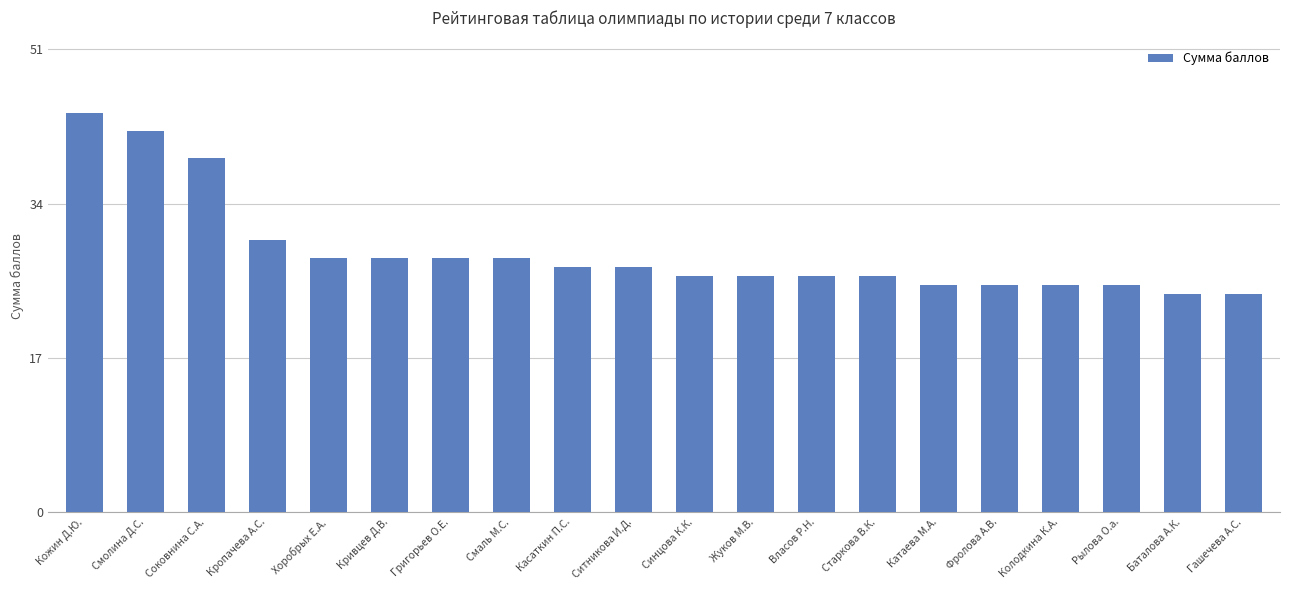

Reading left to right, transcribe all the data shown in this chart.

Кожин Д.Ю.=44	Смолина Д.С.=42	Соковнина С.А.=39	Кропачева А.С.=30	Хоробрых Е.А.=28	Кривцев Д.В.=28	Григорьев О.Е.=28	Смаль М.С.=28	Касаткин П.С.=27	Ситникова И.Д.=27	Синцова К.К.=26	Жуков М.В.=26	Власов Р.Н.=26	Старкова В.К.=26	Катаева М.А.=25	Фролова А.В.=25	Колодкина К.А.=25	Рылова О.а.=25	Баталова А.К.=24	Гашечева А.С.=24